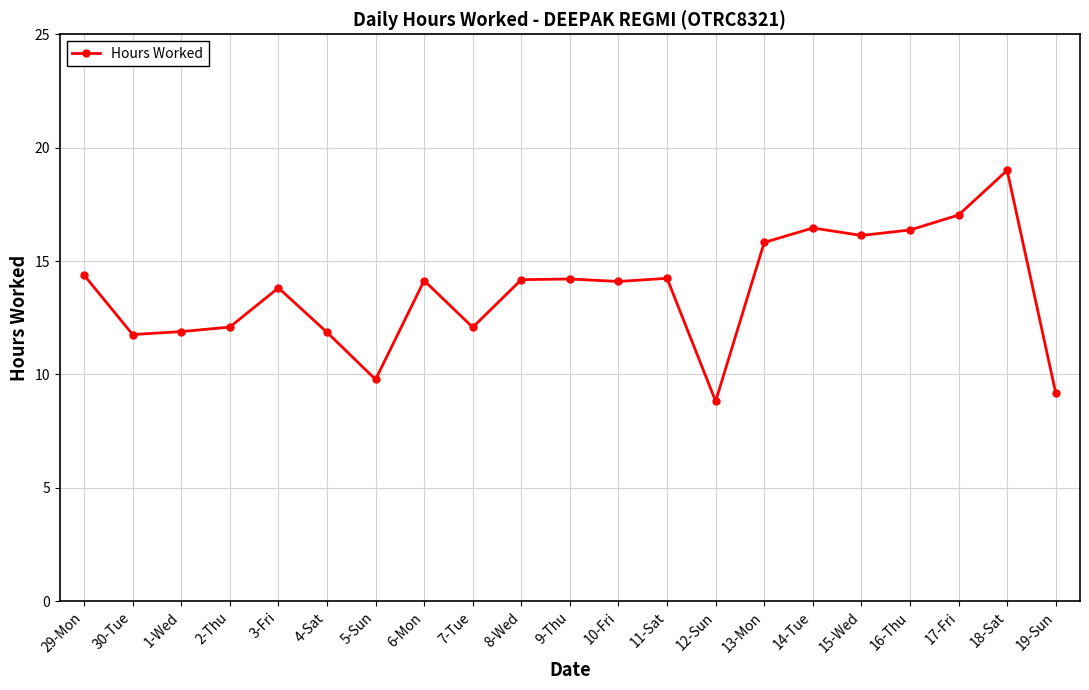

What is the value of the 5th point from the left?

13.8